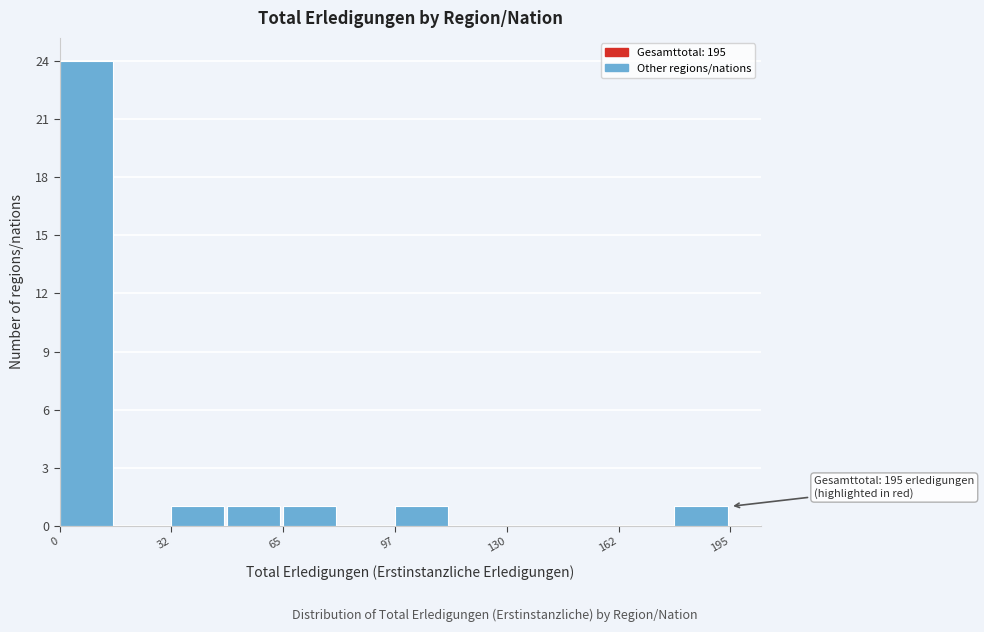

Read against the x-axis, roughly where is the centre of the tallest bar?

10